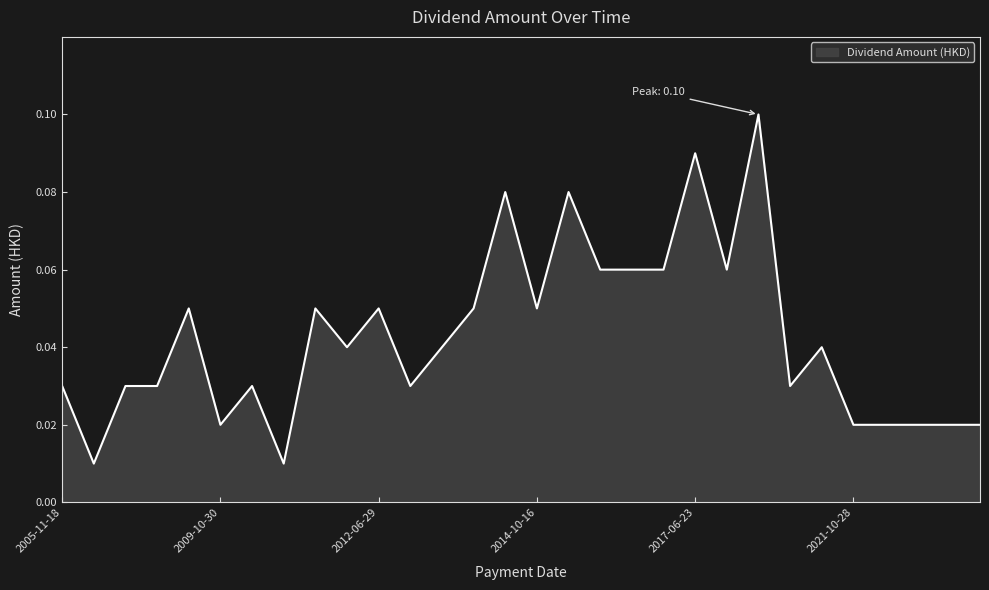

Does the chart have visible grid lines?

No